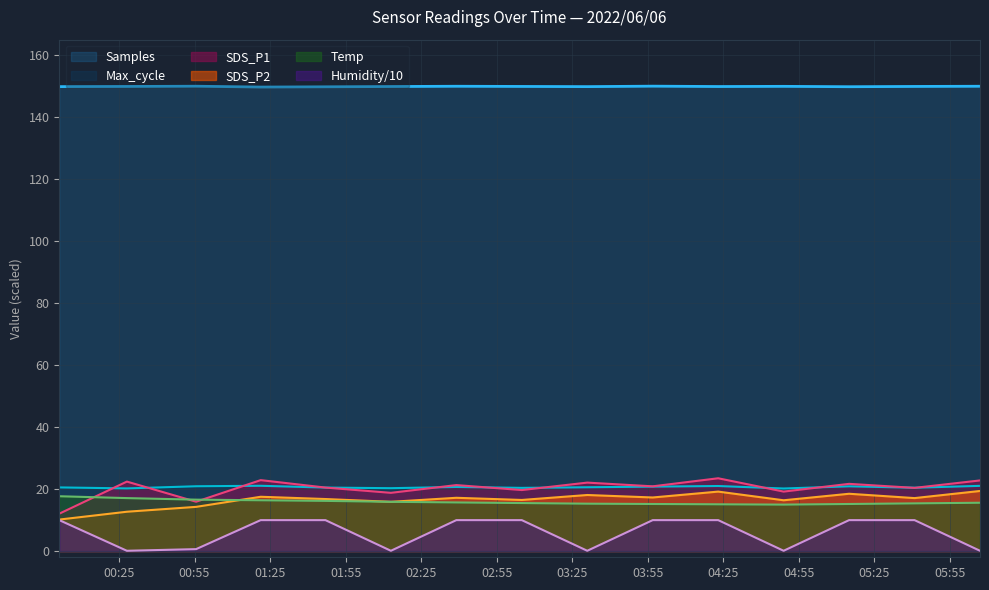

Between 2022/06/06 00:28:08 and 2022/06/06 05:15:00, which is larger?

2022/06/06 00:28:08